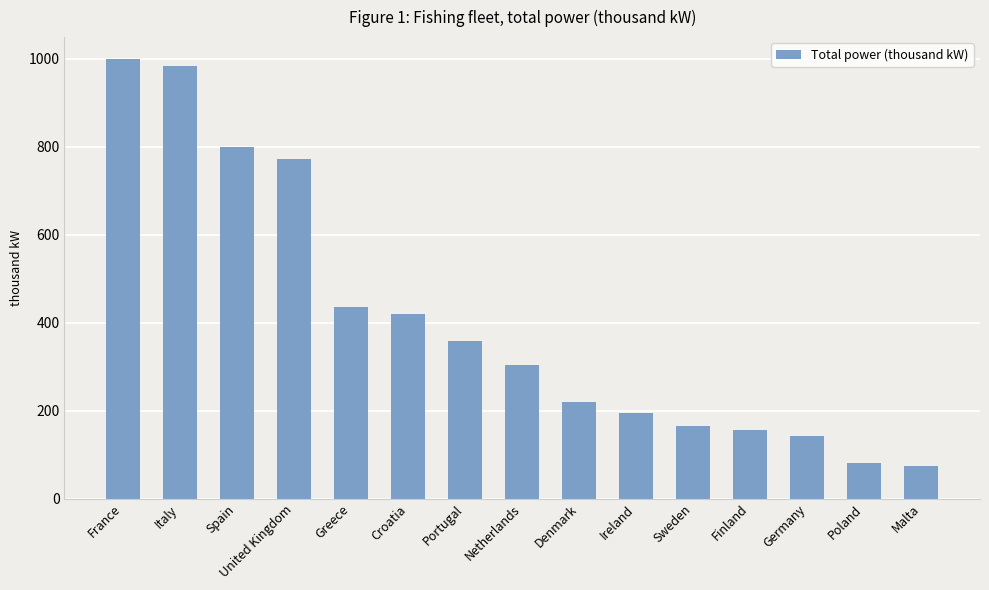

What is the minimum value shown in the chart?

73.0